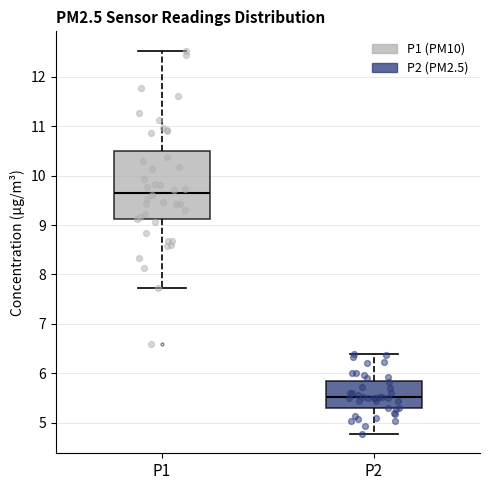

Which box has the lowest median line?

P2